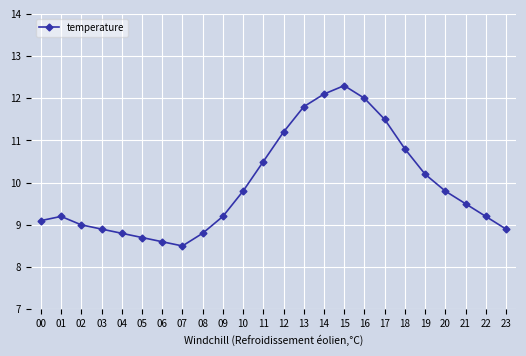

Approximately how many times larger is the value at 16 compared to 11?

1.1